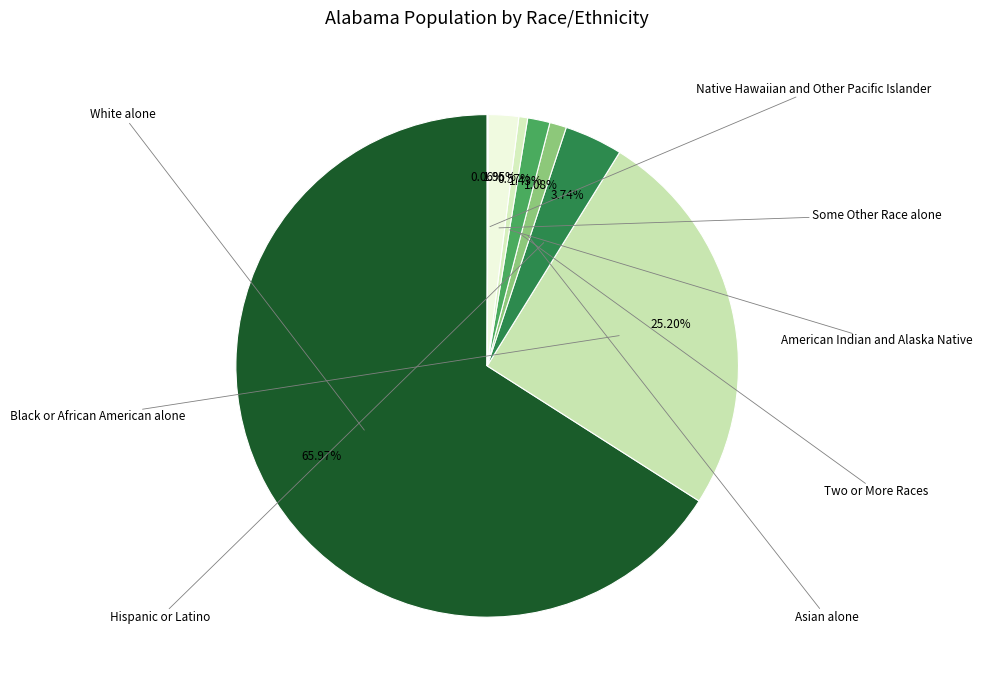

To the nearest percent, what is the average slice percentage?

12%